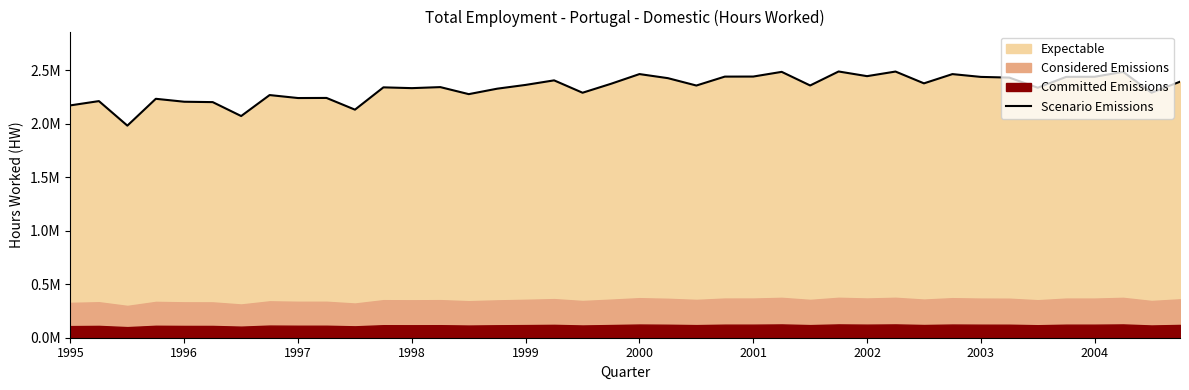

What is the maximum value shown in the chart?

2487223.0